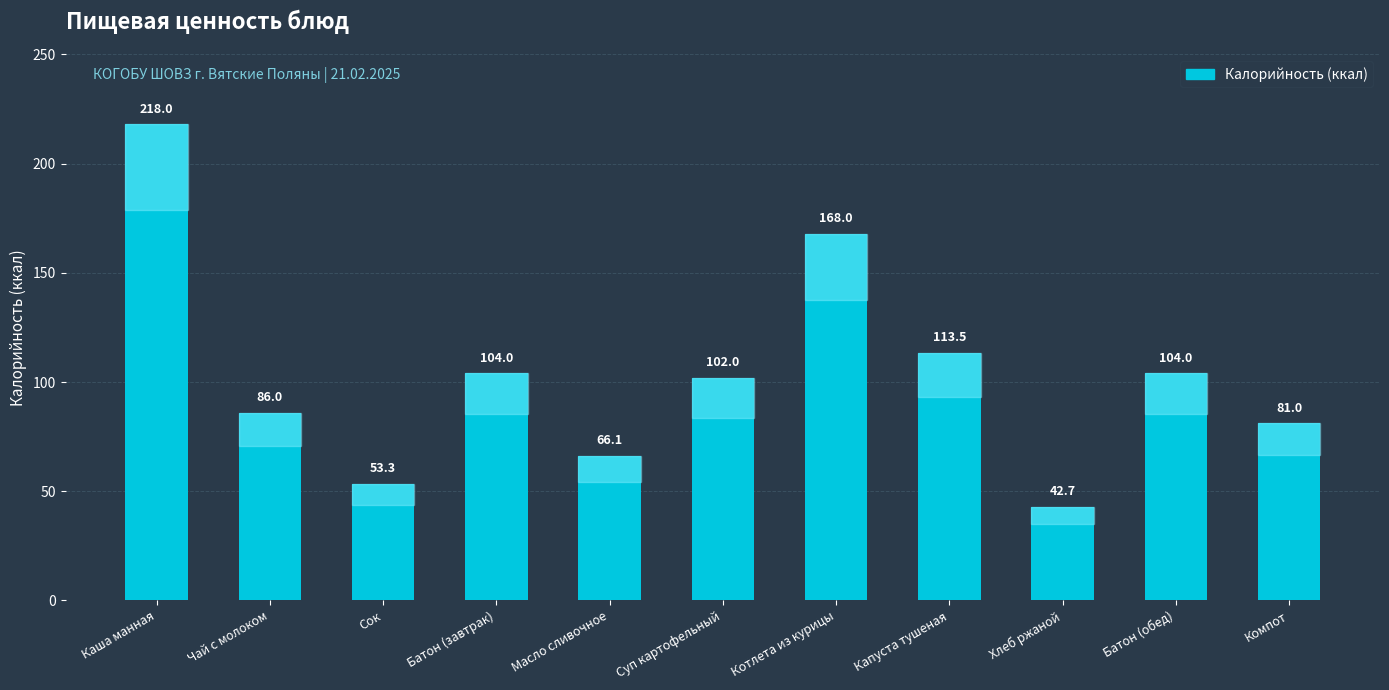

Is it true that the value at Суп картофельный is 161.6?

False